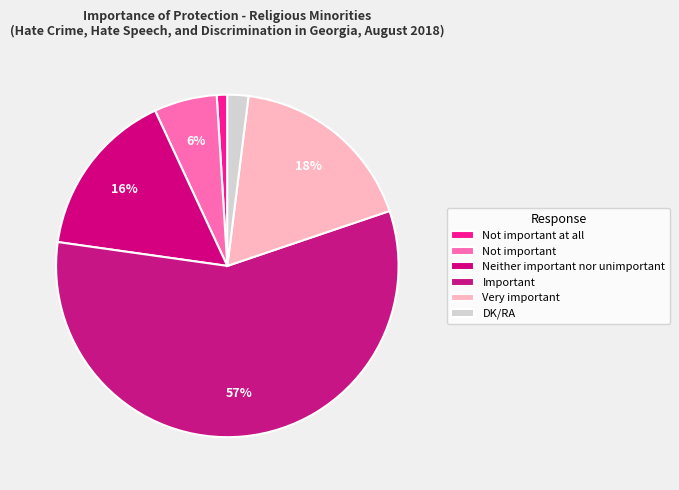

The Neither important nor unimportant slice represents 10% of the pie. True or false?

False